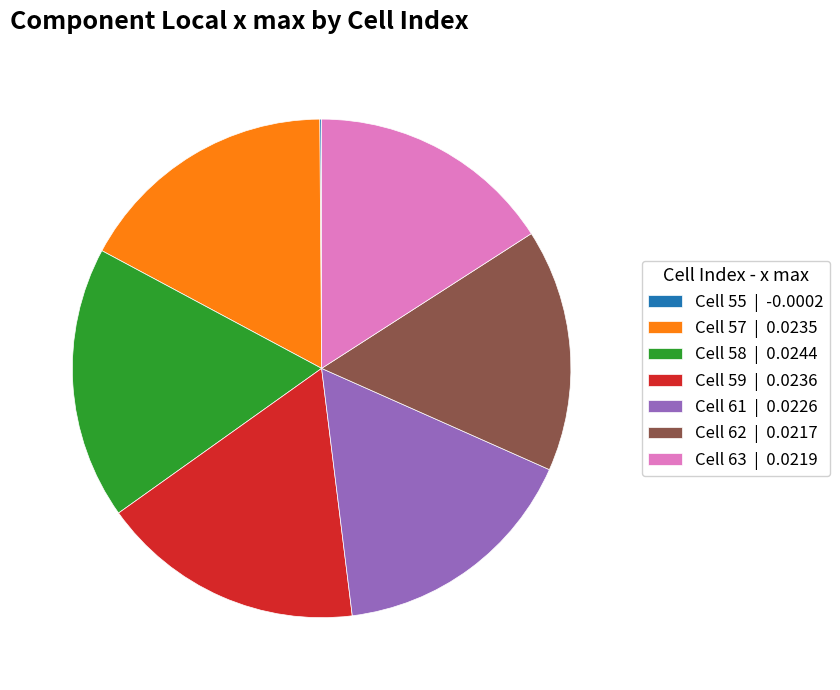

What is the ratio of the value at Cell 57 | 0.0235 to the value at Cell 61 | 0.0226?

1.0